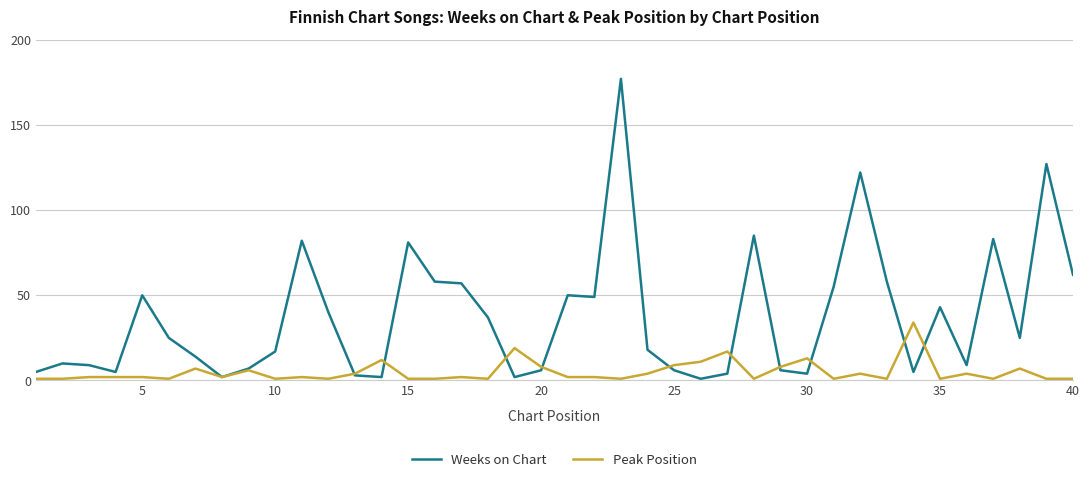

Which series has the widest spread of values?

Weeks on Chart